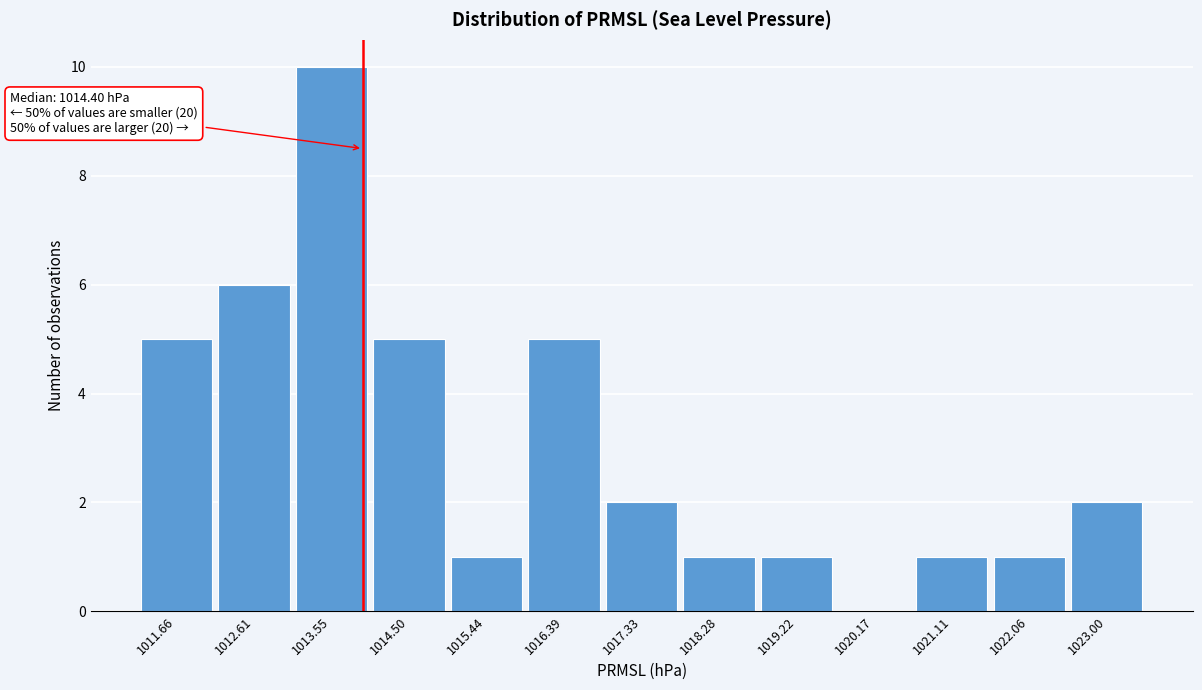

Reading left to right, list all the values displayed in this chart.

1011.66=5	1012.61=6	1013.55=10	1014.50=5	1015.44=1	1016.39=5	1017.33=2	1018.28=1	1019.22=1	1020.17=0	1021.11=1	1022.06=1	1023.00=2